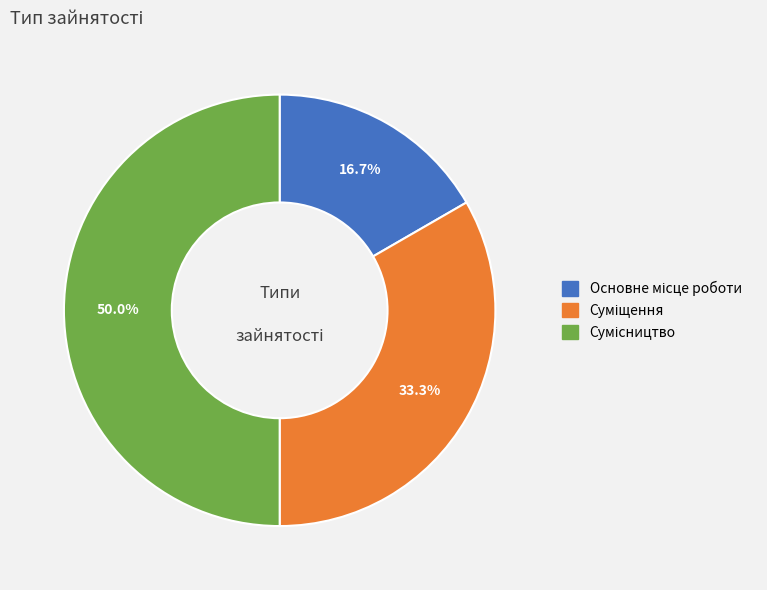

Count the number of slices in the pie.

3